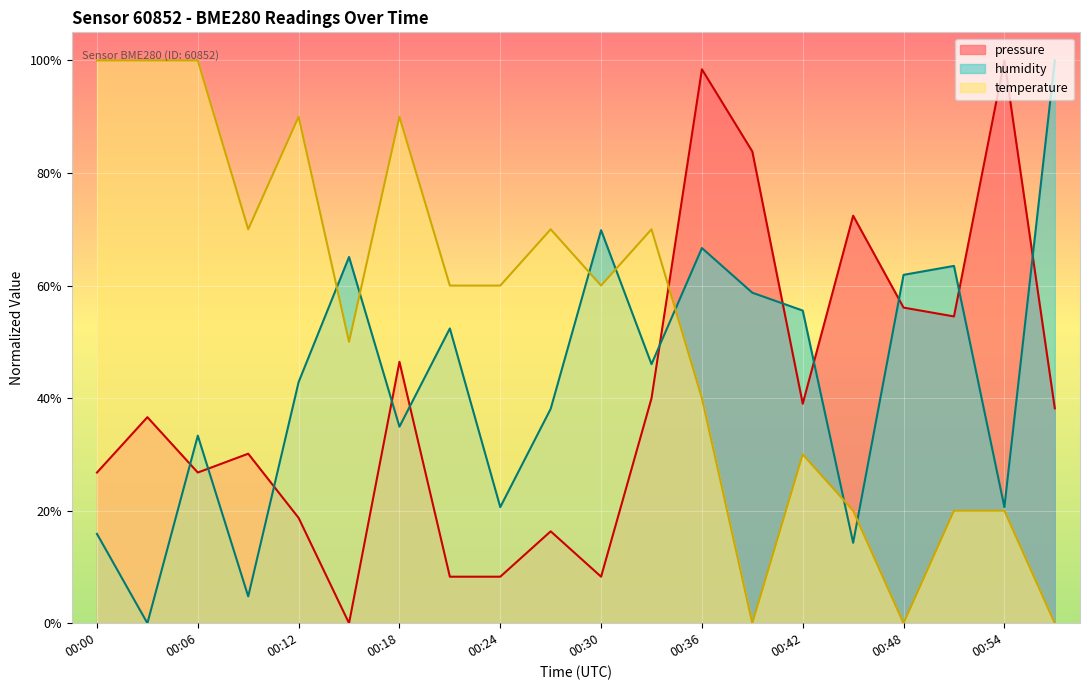

At 00:18, list the series in order from smallest to largest.

humidity, pressure, temperature